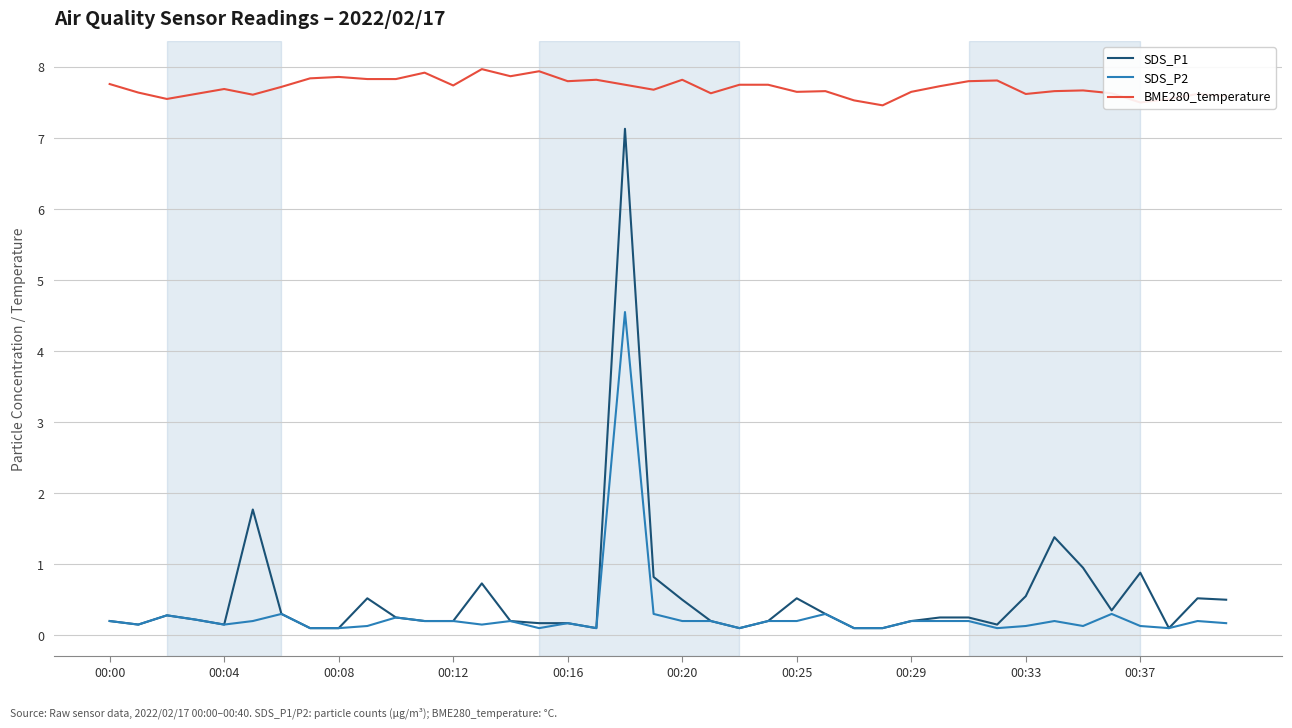

What is the lowest value of the BME280_temperature series?

7.5